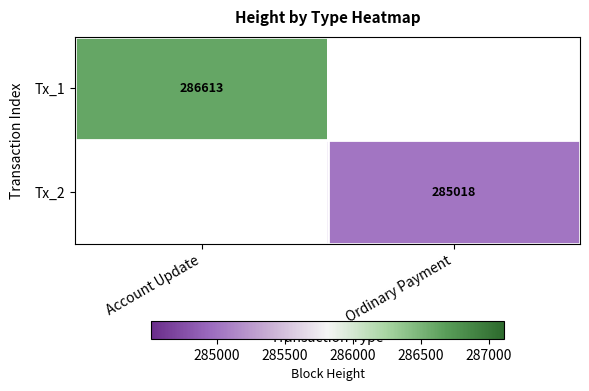

Which category has the highest value across all series?

Account Update